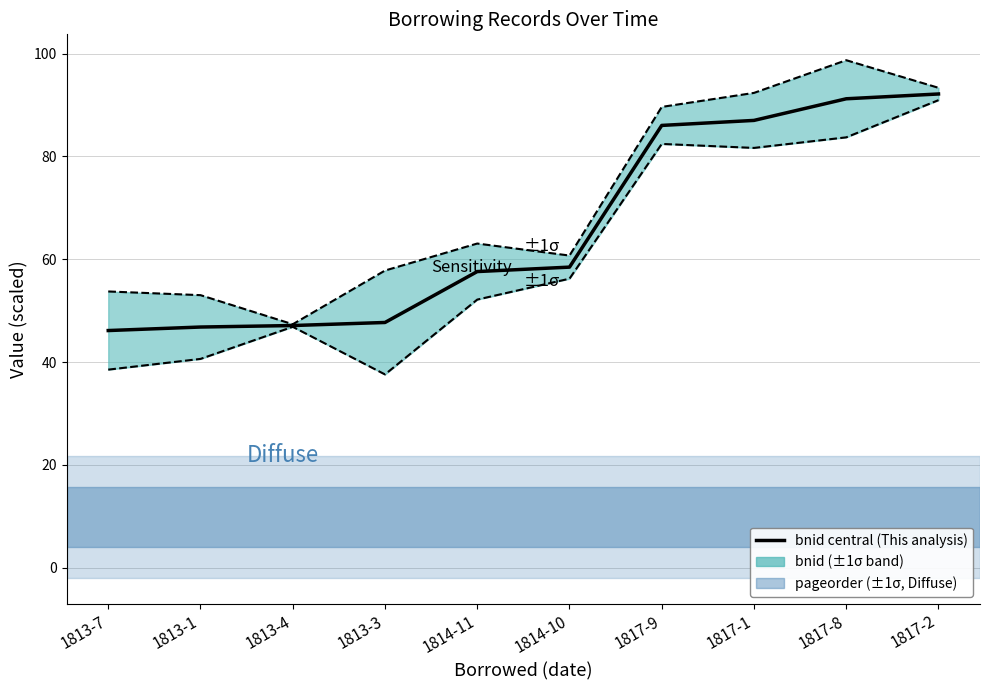

The value of bnid lower ±1σ at 1813-7 is 38.5. True or false?

True